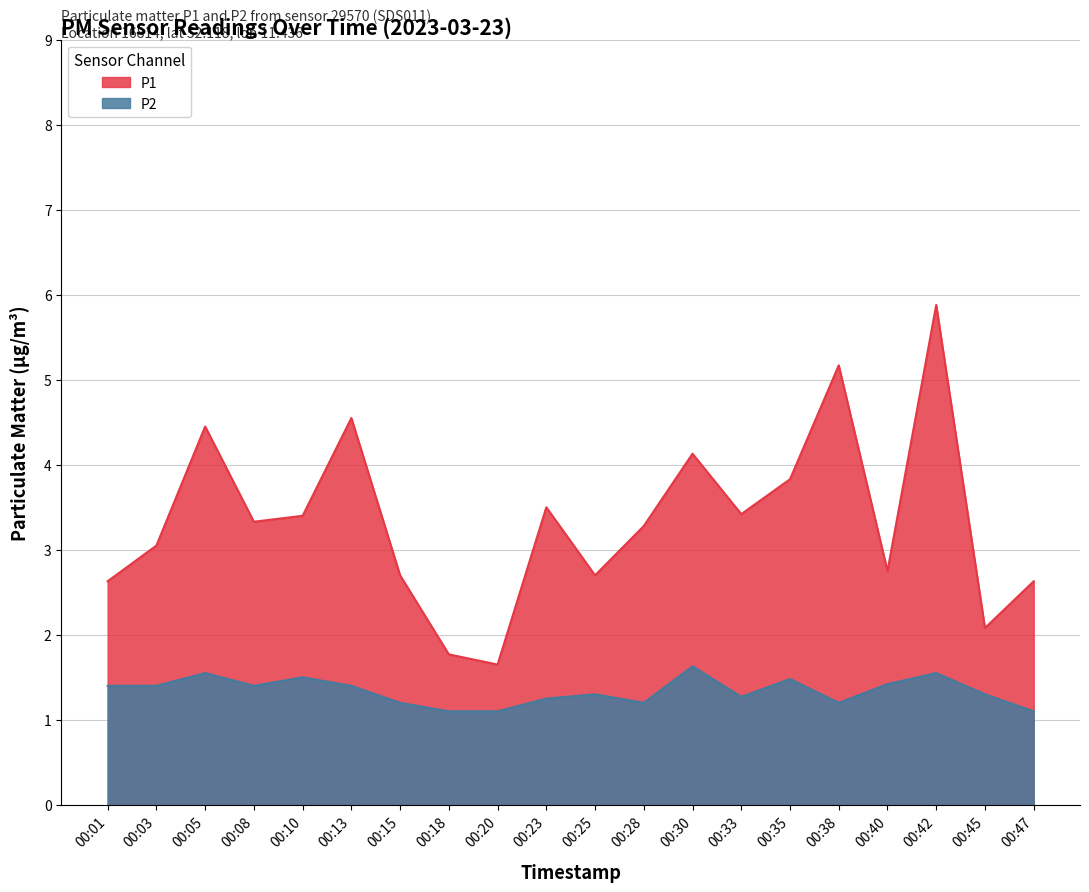

How many lines are shown in the chart?

2